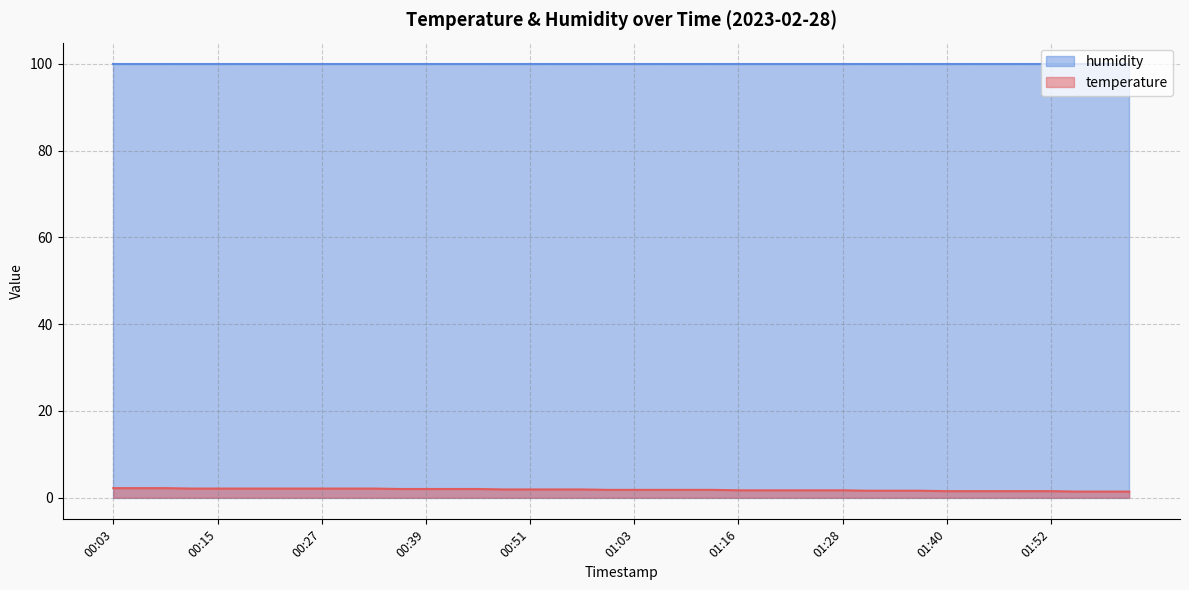

Which series has the largest total across all categories?

humidity